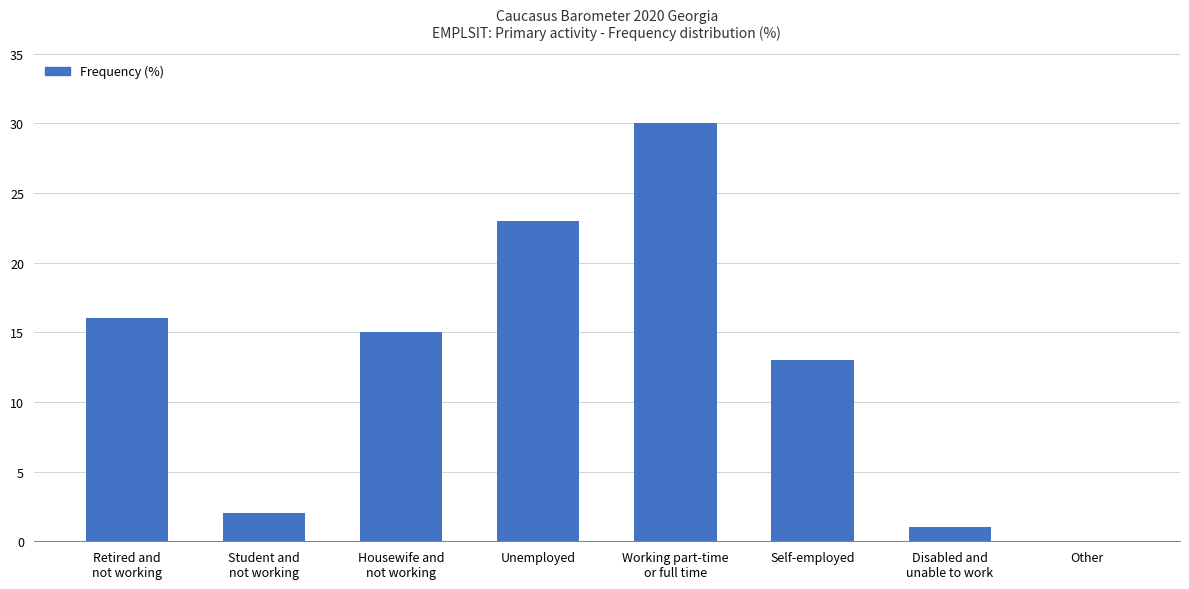

What is the sum of all values?

100